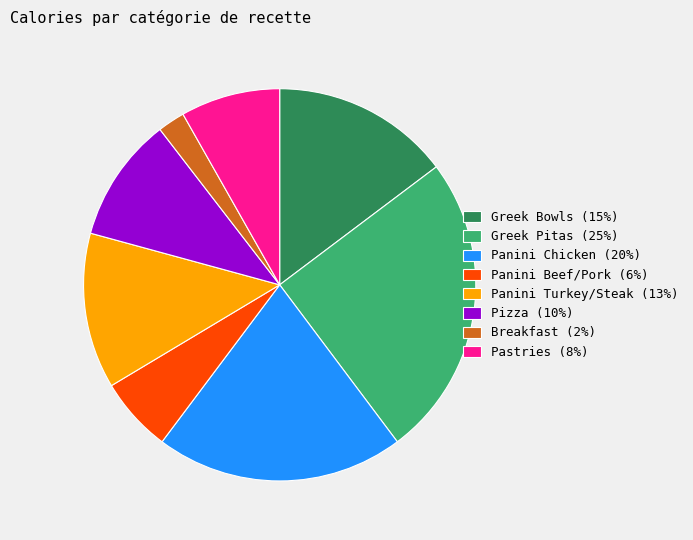

Approximately how many times larger is the value at Greek Pitas (25%) compared to Greek Bowls (15%)?

1.7